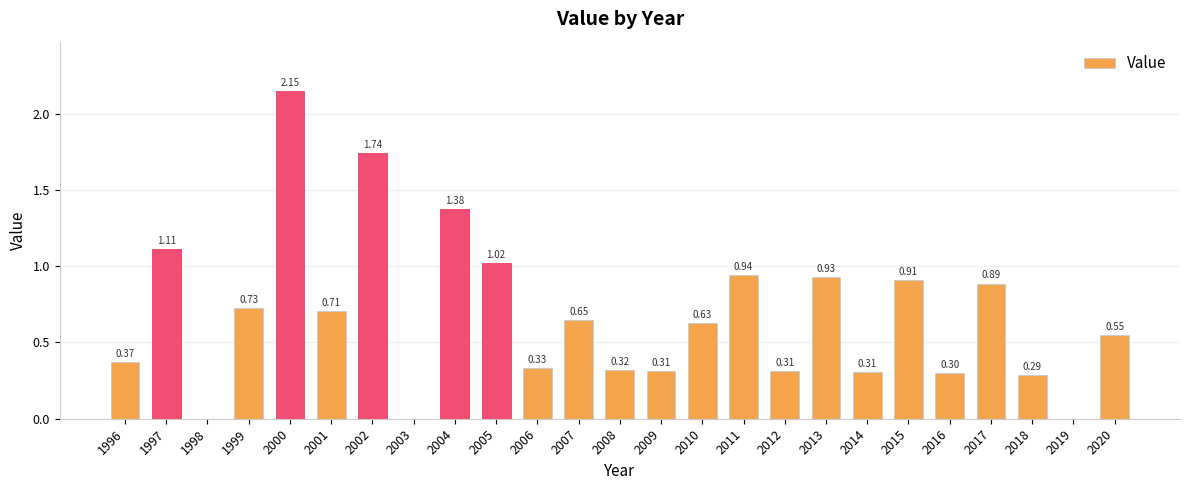

Which label corresponds to the largest value in the chart?

2000